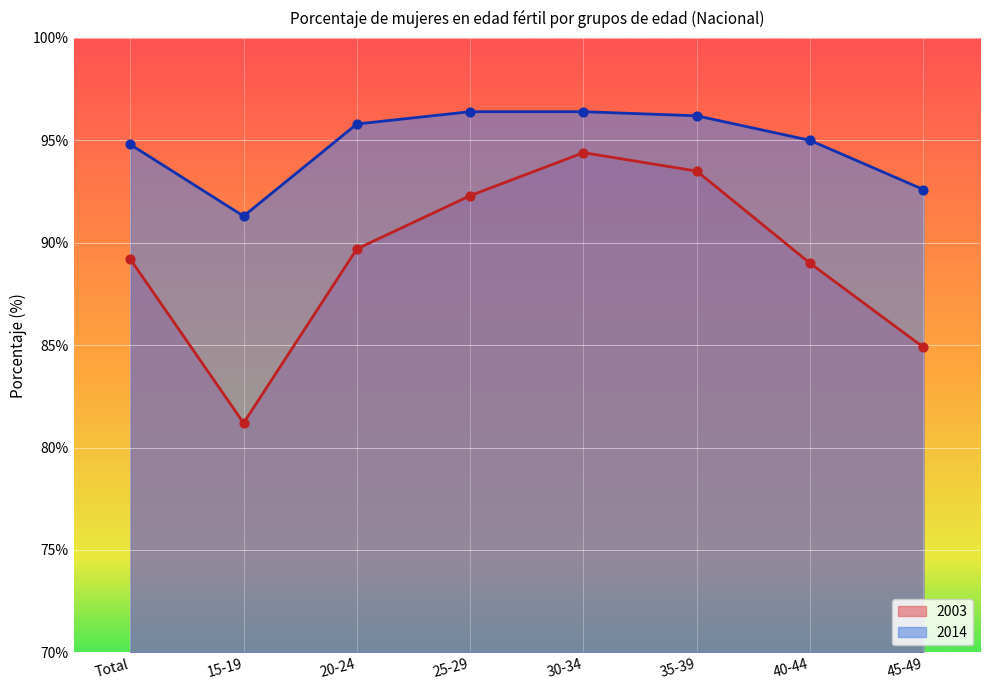

Which series has the largest Y range (max minus min)?

2003